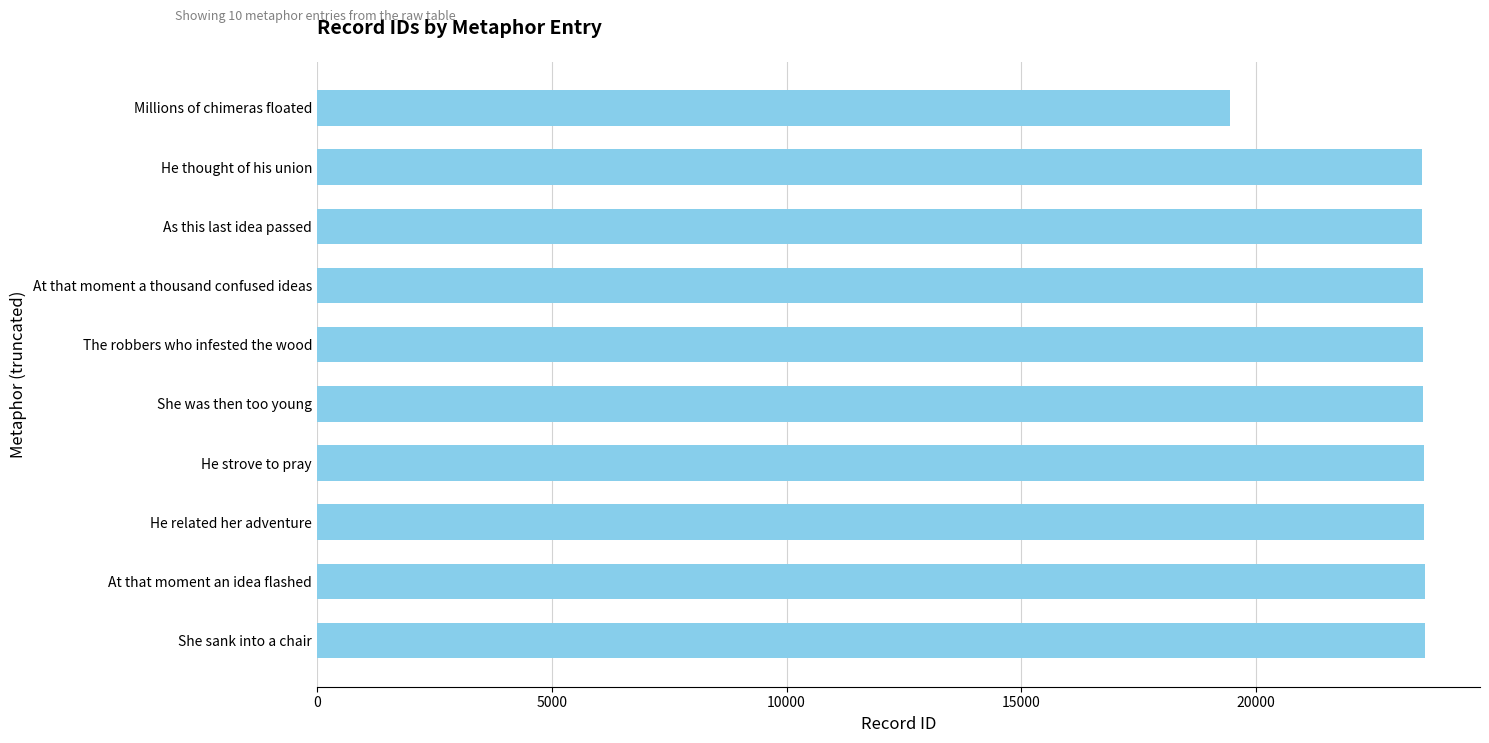

What is the ratio of the value at He related her adventure to the value at Millions of chimeras floated?

1.2